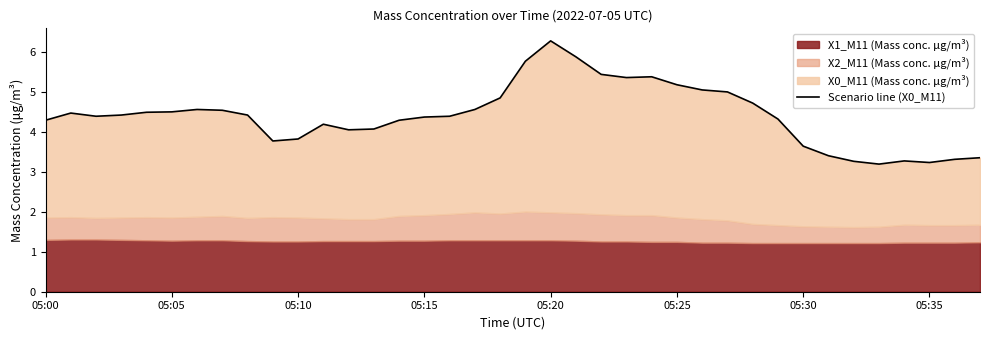

Read the value at 14.

4.3